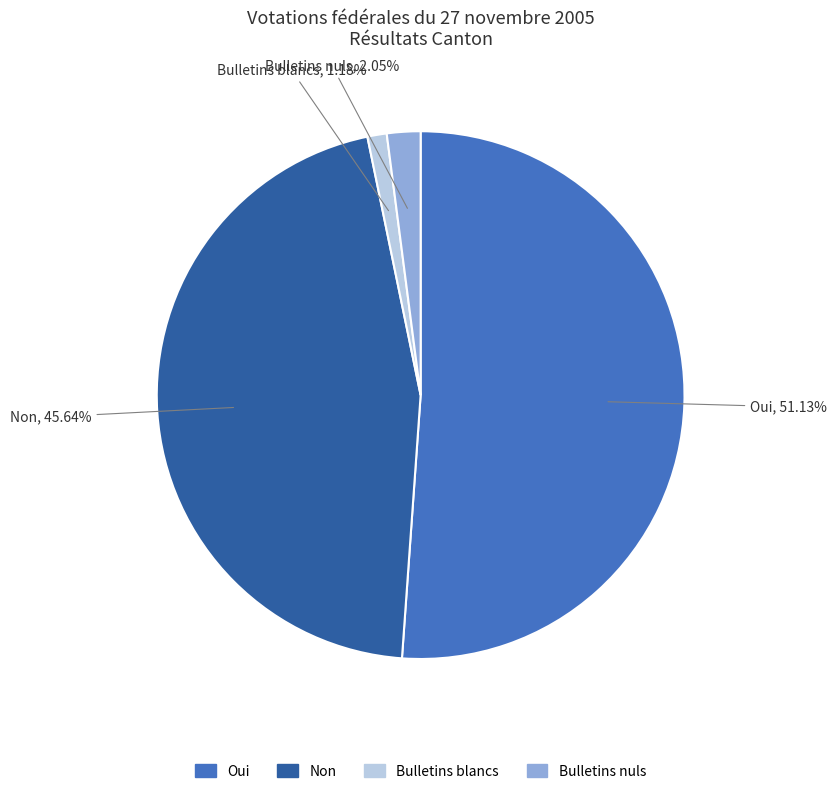

How many slices are in this pie chart?

4